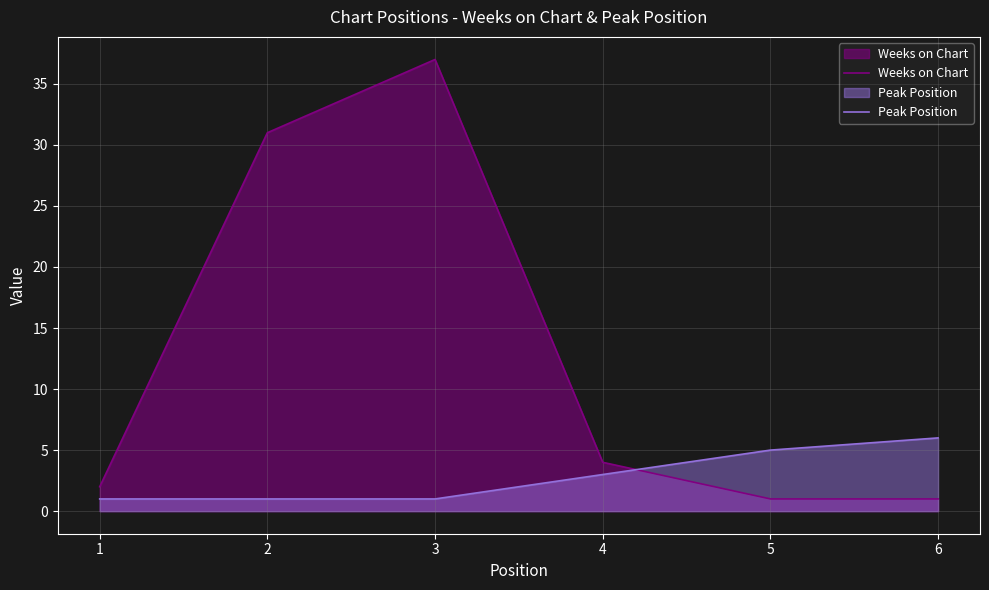

List the series in order of their overall mean, highest first.

Weeks on Chart, Peak Position